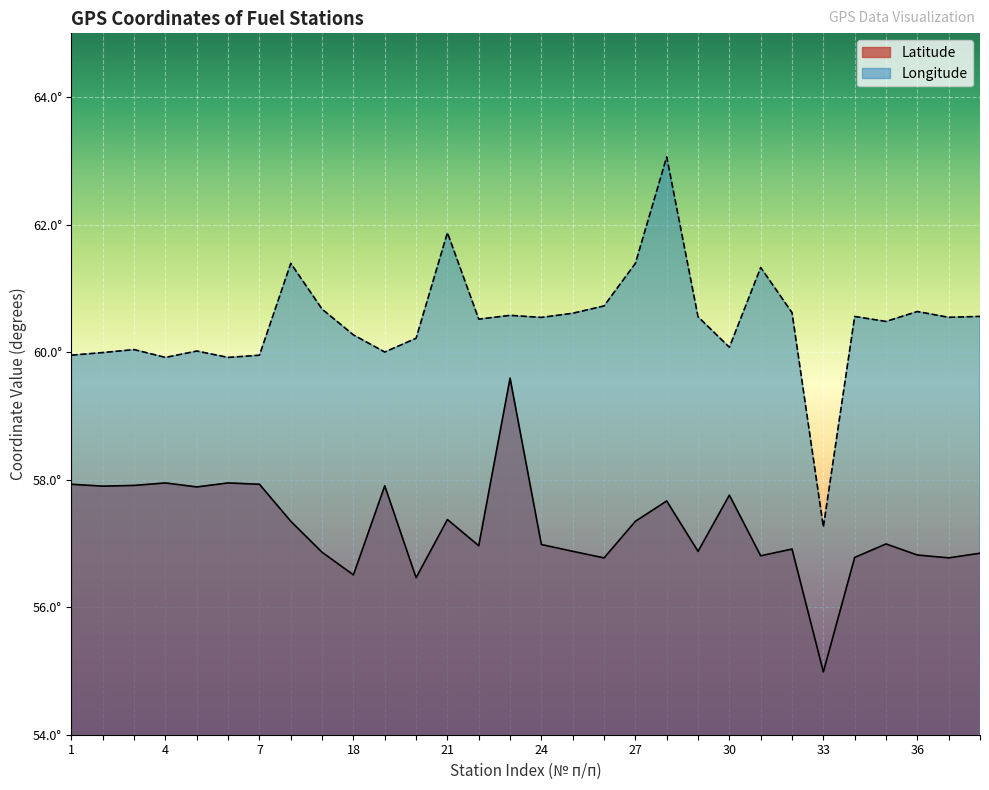

True or false: Longitude and Latitude intersect in this chart.

False